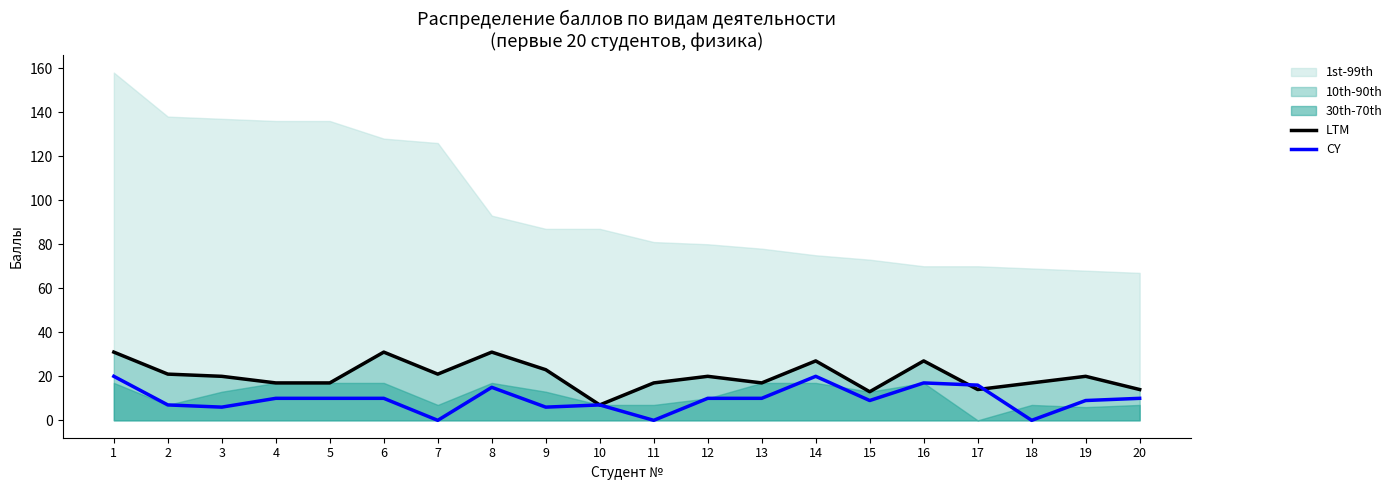

Rank the series by their average value, from lowest to highest.

CY, LTM